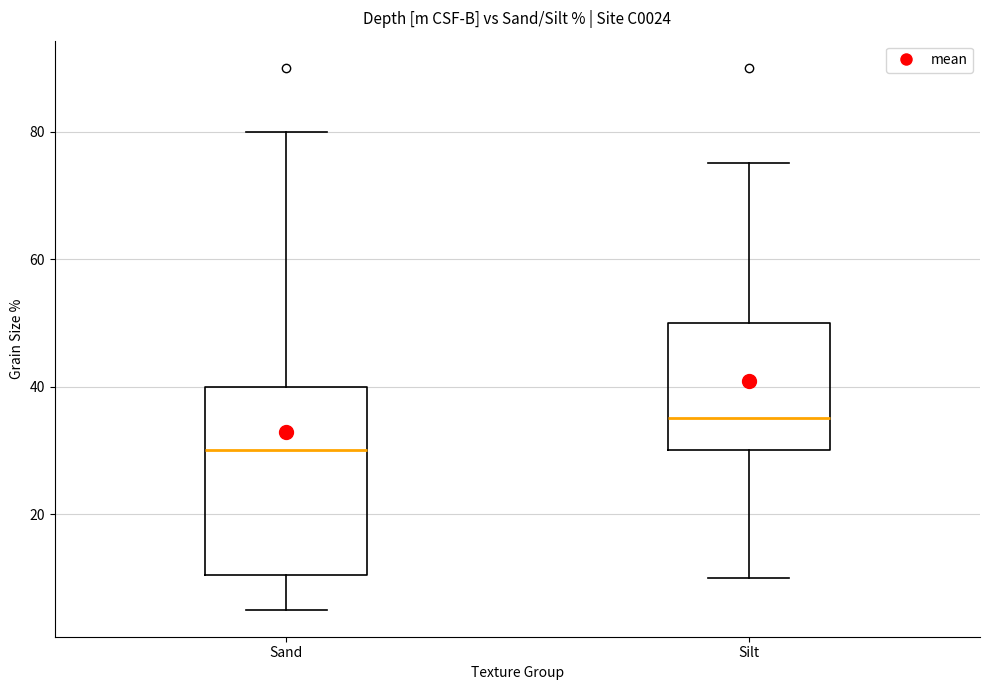

Reading left to right, read every box against the y-axis: the position of its median line, the range the box covers, and the ends of its whiskers. The values are not printed on the chart, so give them approximately, as read against the axis.

Sand: median 30, box 10 to 40, whiskers 6 to 80
Silt: median 36, box 30 to 50, whiskers 10 to 76